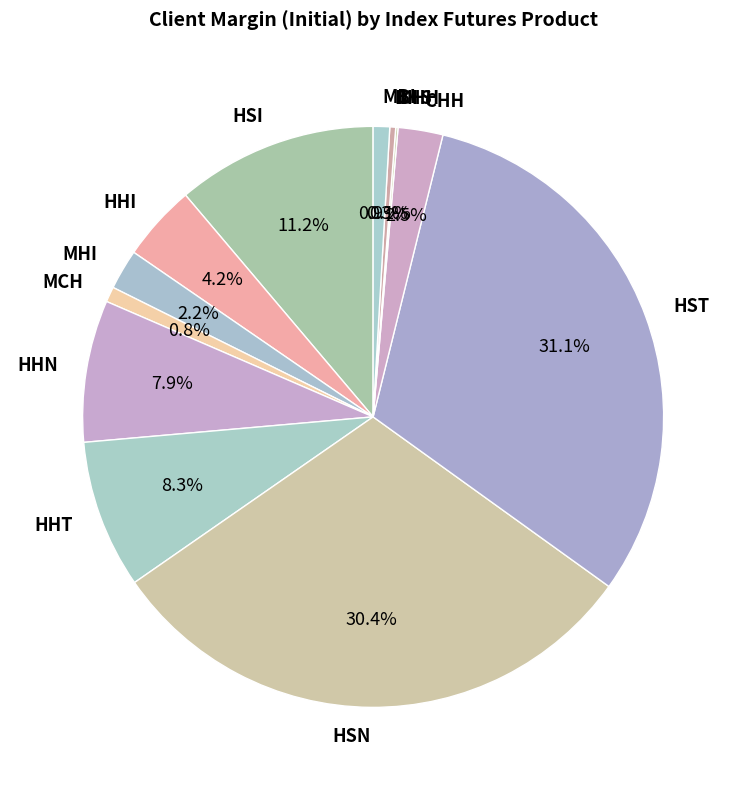

Does HHI account for over 50% of the chart?

No